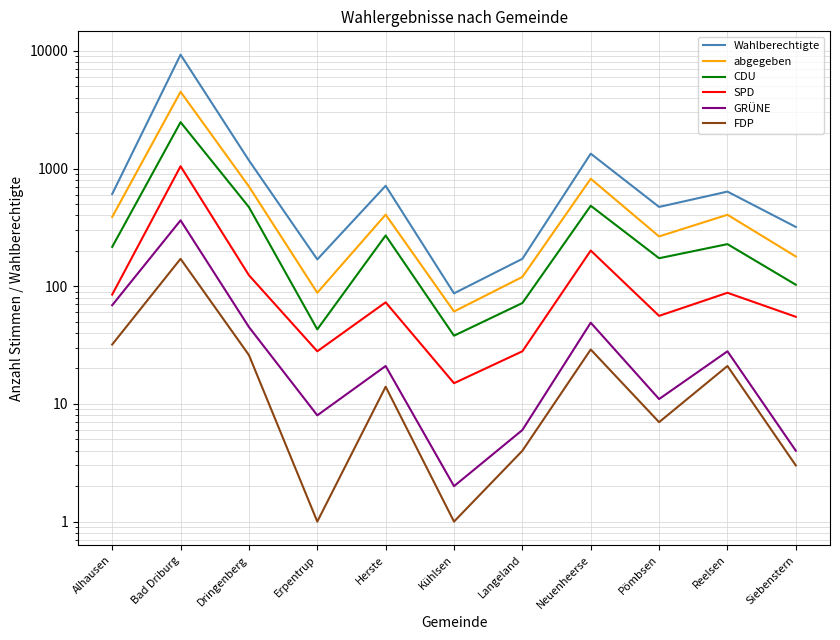

Rank the series at Alhausen from lowest to highest value.

FDP, GRÜNE, SPD, CDU, abgegeben, Wahlberechtigte